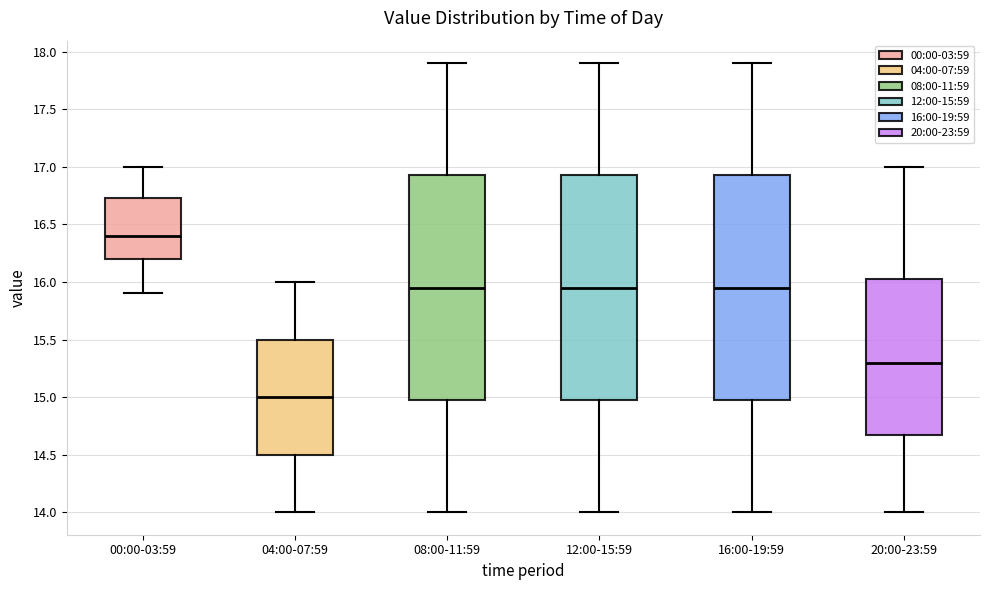

Reading left to right, transcribe this box plot: for each box, give where its median line is, the range the box spans, and where its two whiskers end, as read against the y-axis. The values are not printed on the chart, so give them approximately, as read against the axis.

00:00-03:59: median 16.40, box 16.20 to 16.75, whiskers 15.90 to 17.00
04:00-07:59: median 15.00, box 14.50 to 15.50, whiskers 14.00 to 16.00
08:00-11:59: median 15.95, box 15.00 to 16.95, whiskers 14.00 to 17.90
12:00-15:59: median 15.95, box 15.00 to 16.95, whiskers 14.00 to 17.90
16:00-19:59: median 15.95, box 15.00 to 16.95, whiskers 14.00 to 17.90
20:00-23:59: median 15.30, box 14.70 to 16.05, whiskers 14.00 to 17.00